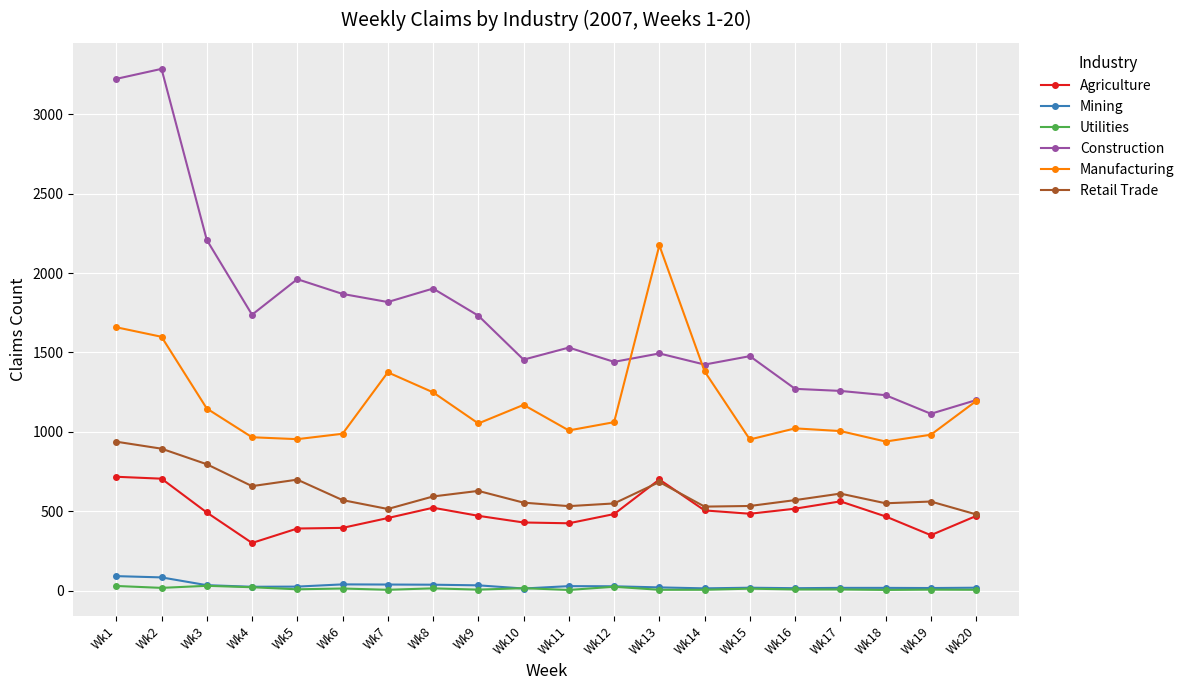

What is the average value of the Mining series?

30